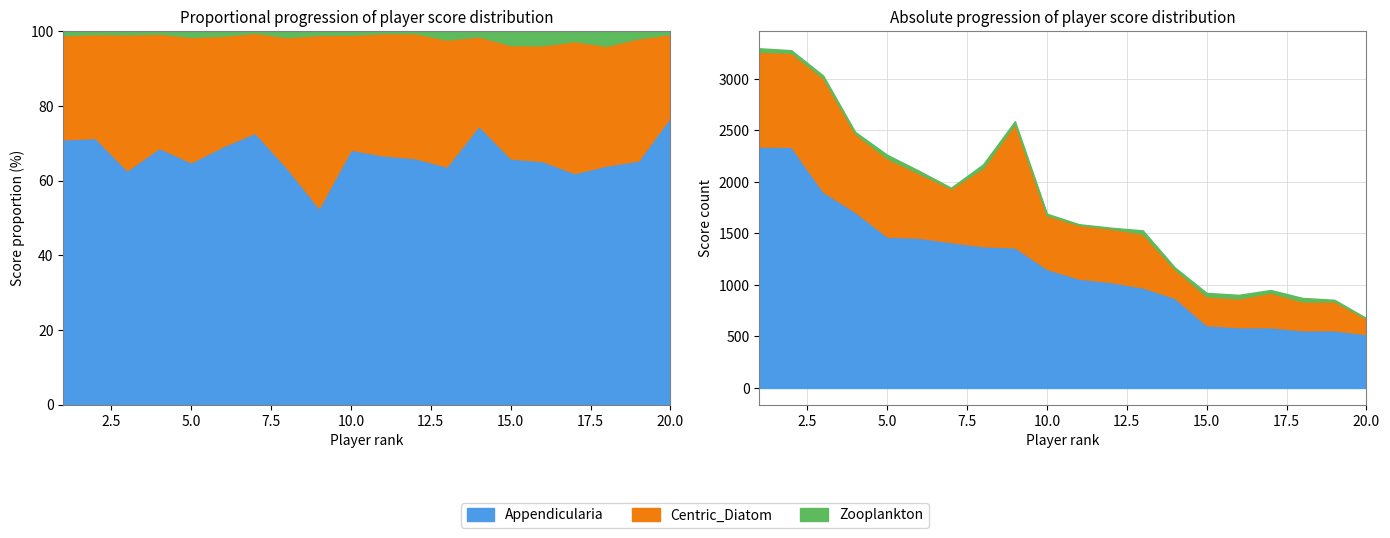

Reading left to right, transcribe all the data shown in this chart.

Appendicularia: 1=2344	2=2342	3=1904	4=1710	5=1470	6=1459	7=1416	8=1376	9=1365	10=1156	11=1062	12=1028	13=976	14=875	15=609	16=590	17=590	18=560	19=560	20=522
Centric_Diatom: 1=920	2=912	3=1104	4=760	5=760	6=624	7=520	8=760	9=1200	10=520	11=520	12=520	13=520	14=280	15=280	16=280	17=336	18=280	19=280	20=150
Zooplankton: 1=34	2=25	3=25	4=16	5=34	6=25	7=8	8=34	9=25	10=16	11=8	12=8	13=34	14=16	15=34	16=34	17=25	18=34	19=16	20=5